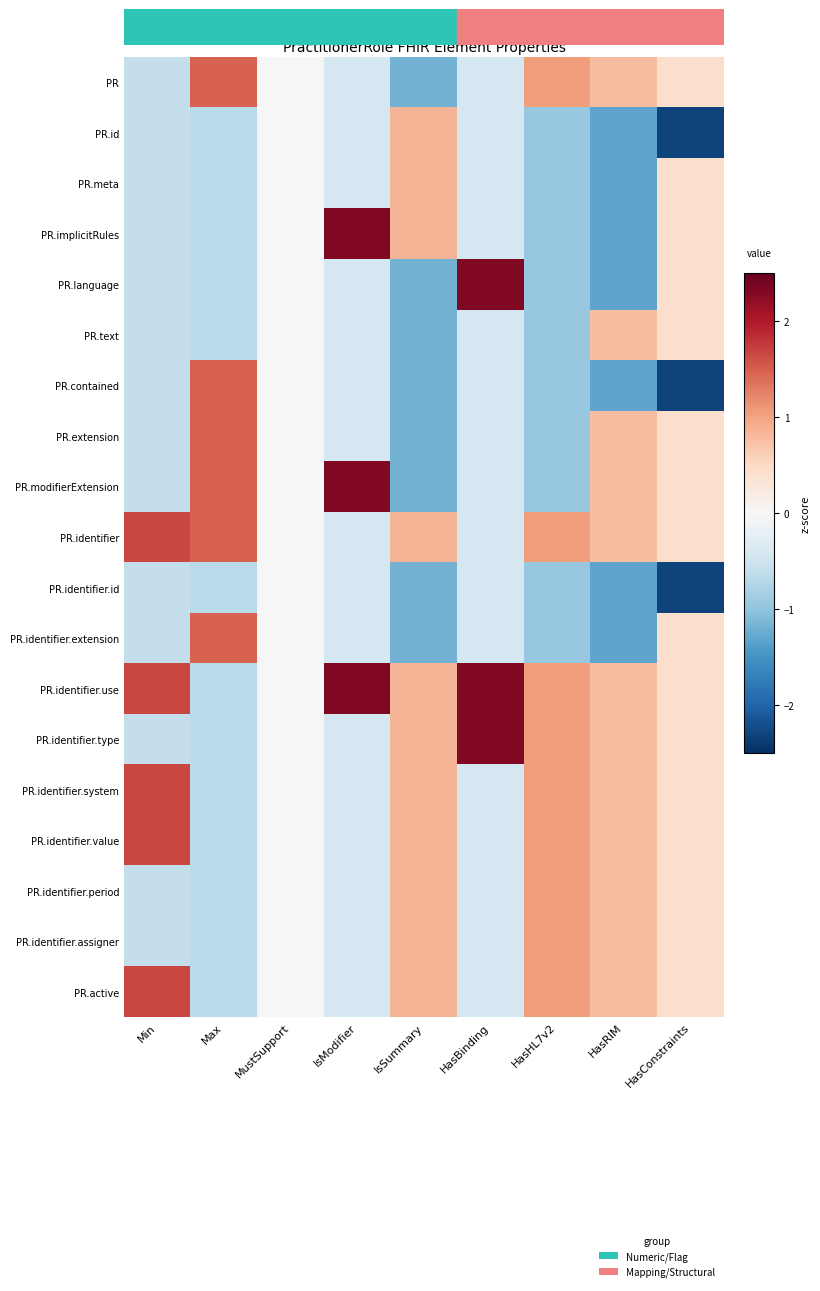

Which series changed the most between Max and HasConstraints?

PR.contained